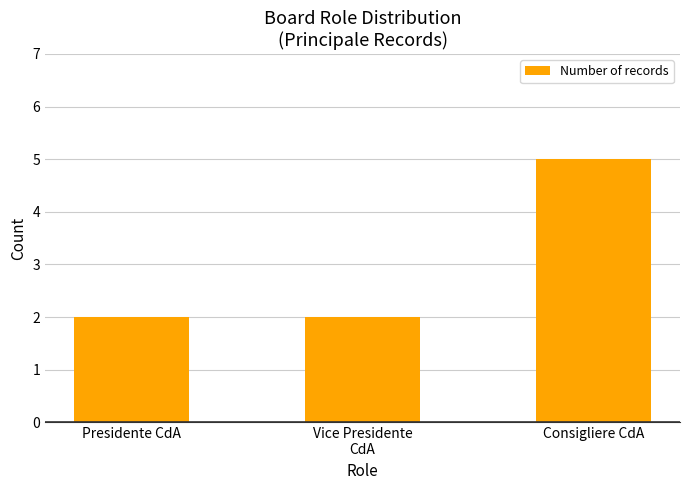

Reading right to left, transcribe all the data shown in this chart.

5	2	2